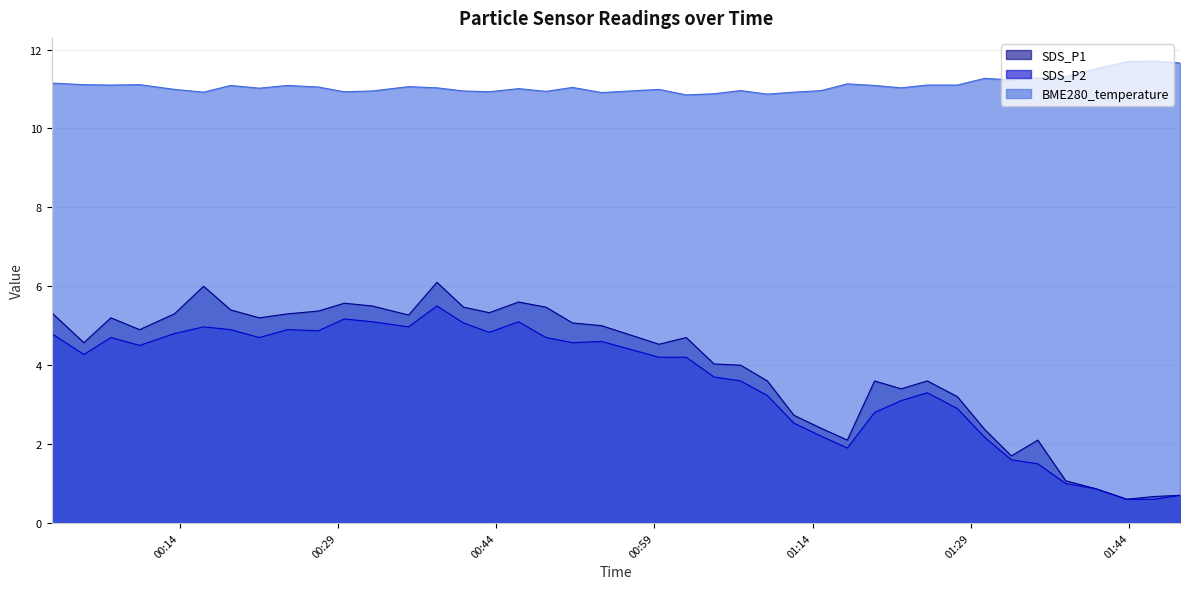

Is the value of SDS_P1 at 2021/05/16 00:10:12 greater than the value of SDS_P2 at 2021/05/16 01:04:39?

Yes